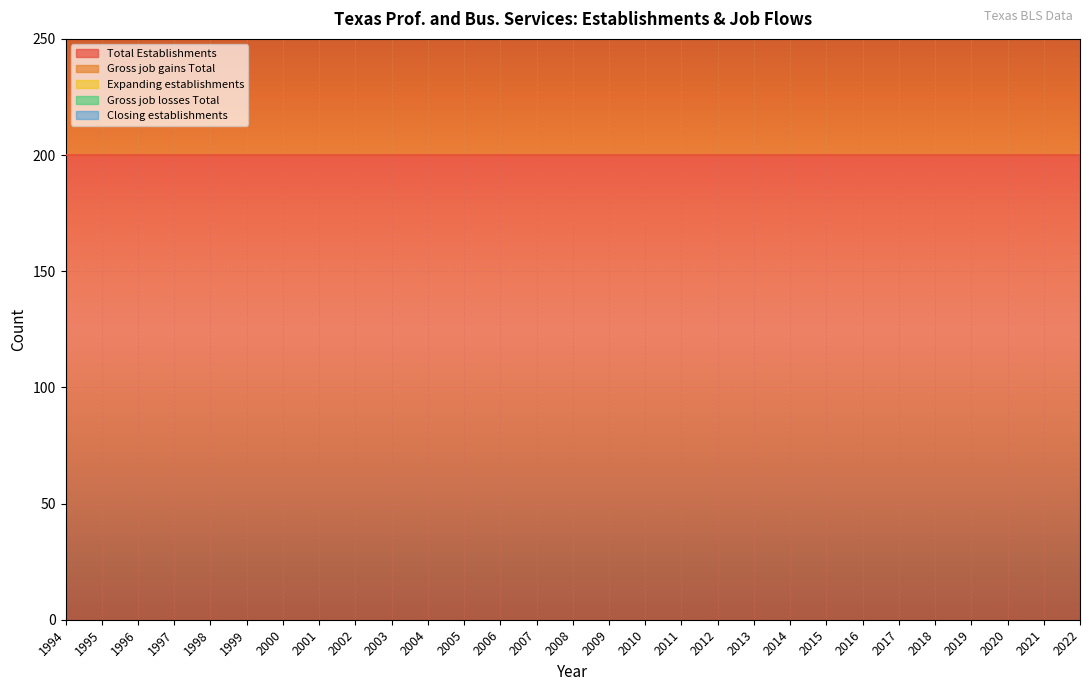

Rank the series at 2006 from lowest to highest value.

Expanding establishments, Gross job losses Total, Closing establishments, Total Establishments, Gross job gains Total